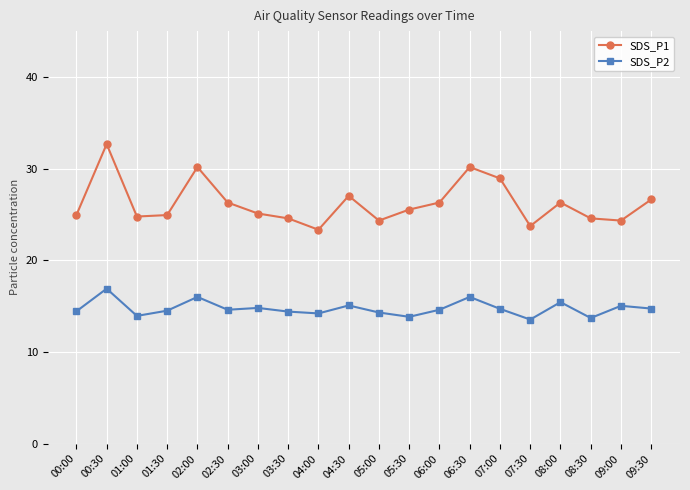

At 00:00, list the series in order from smallest to largest.

SDS_P2, SDS_P1